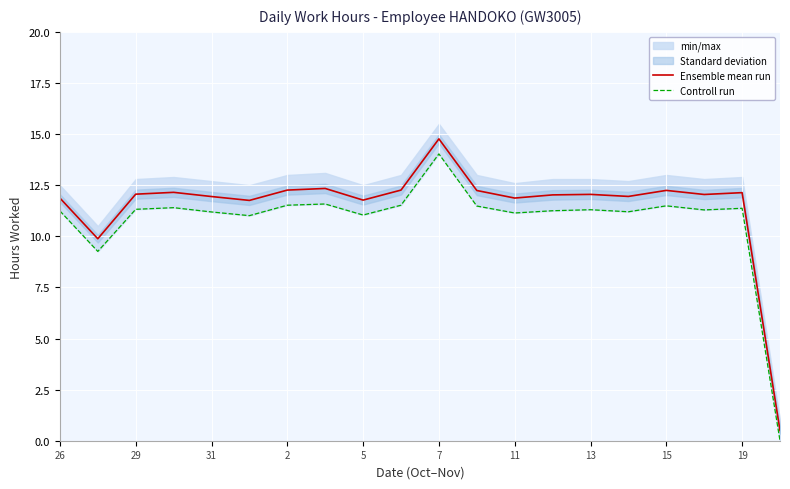

What is the lowest value of the Ensemble mean run series?

0.5